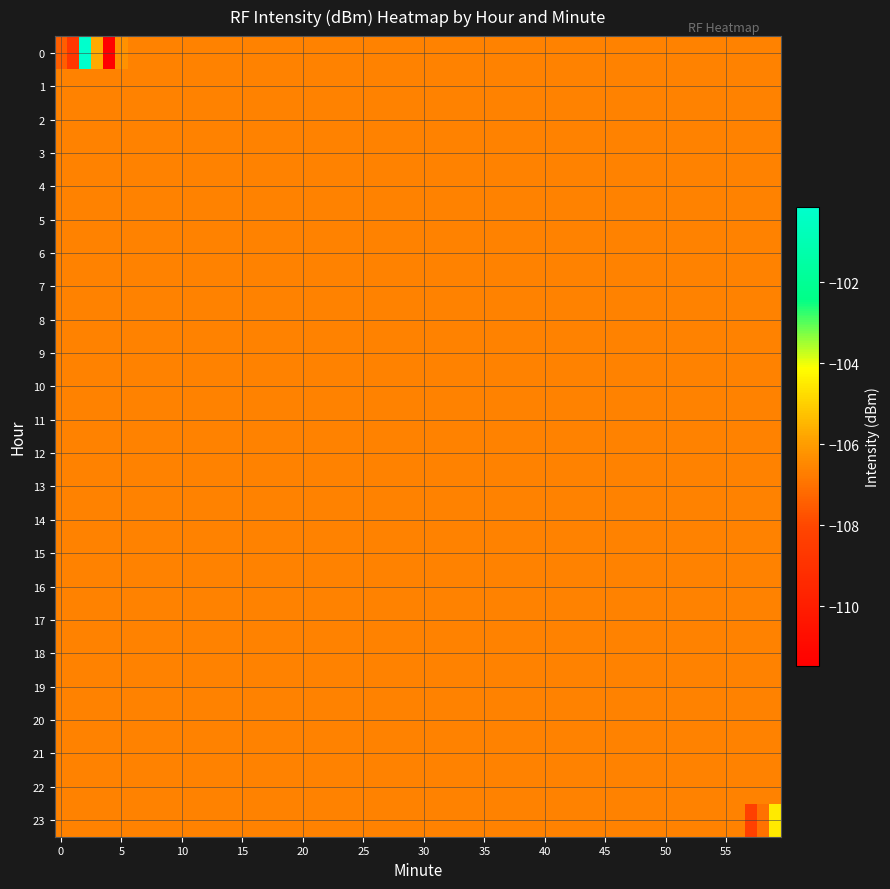

Which series has the largest total across all categories?

1